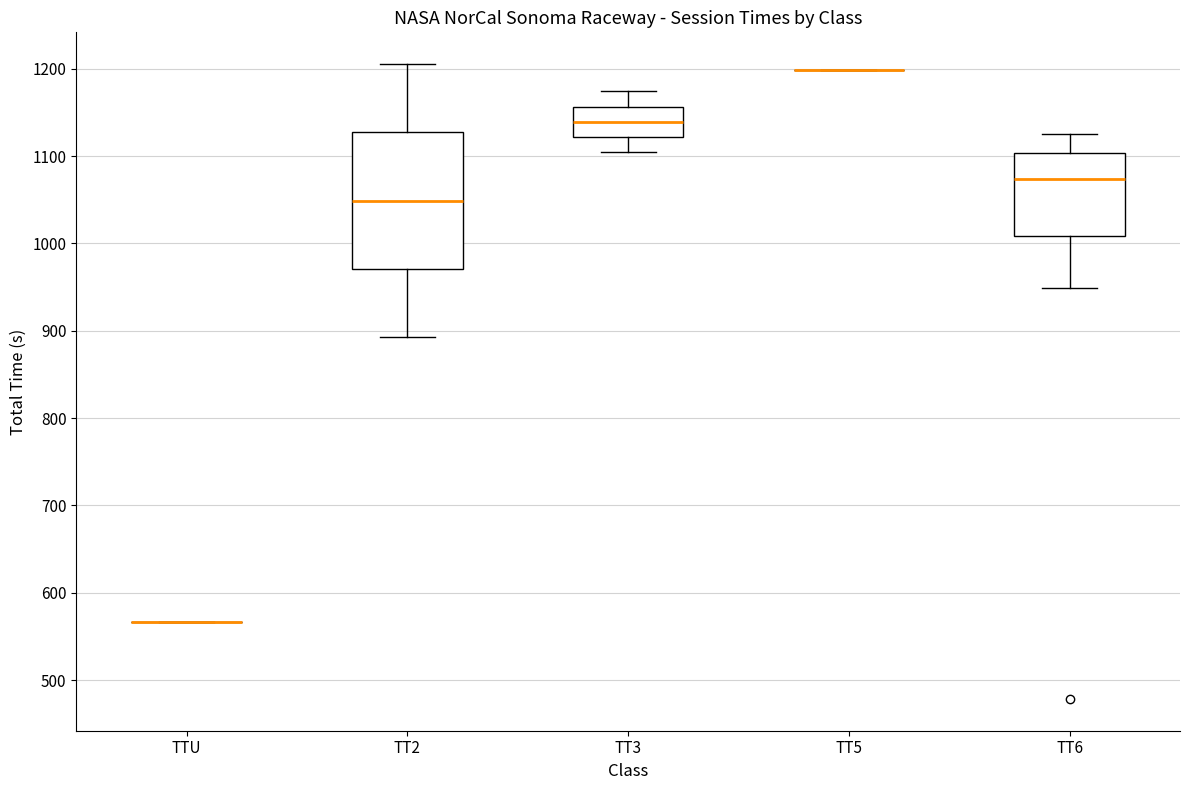

Reading left to right, read every box against the y-axis: the position of its median line, the range the box covers, and the ends of its whiskers. The values are not printed on the chart, so give them approximately, as read against the axis.

TTU: box collapsed to a line at 570, whiskers 570 to 570
TT2: median 1050, box 970 to 1130, whiskers 890 to 1210
TT3: median 1140, box 1120 to 1160, whiskers 1100 to 1170
TT5: box collapsed to a line at 1200, whiskers 1200 to 1200
TT6: median 1070, box 1010 to 1100, whiskers 950 to 1130